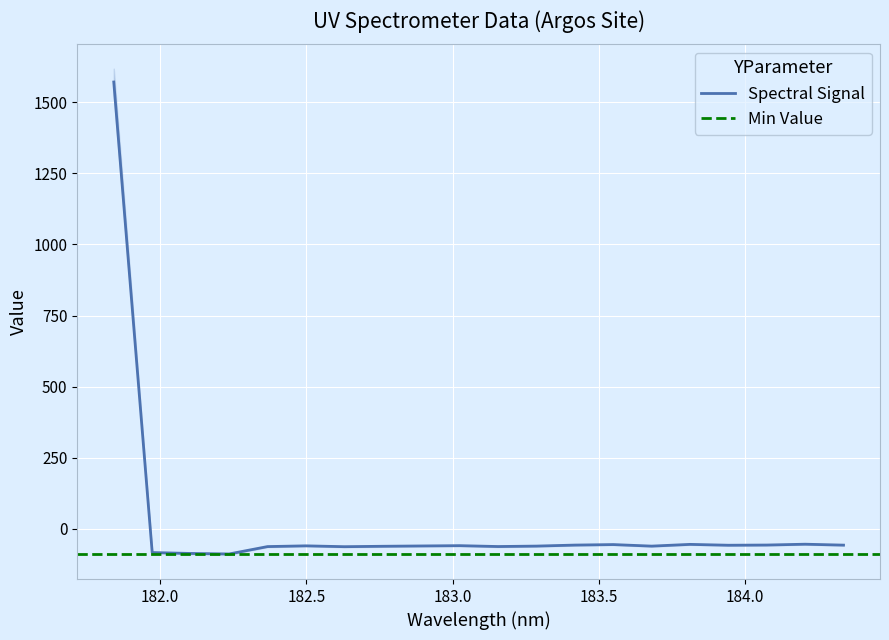

What value does the data have at 182.6299929592?

-63.1